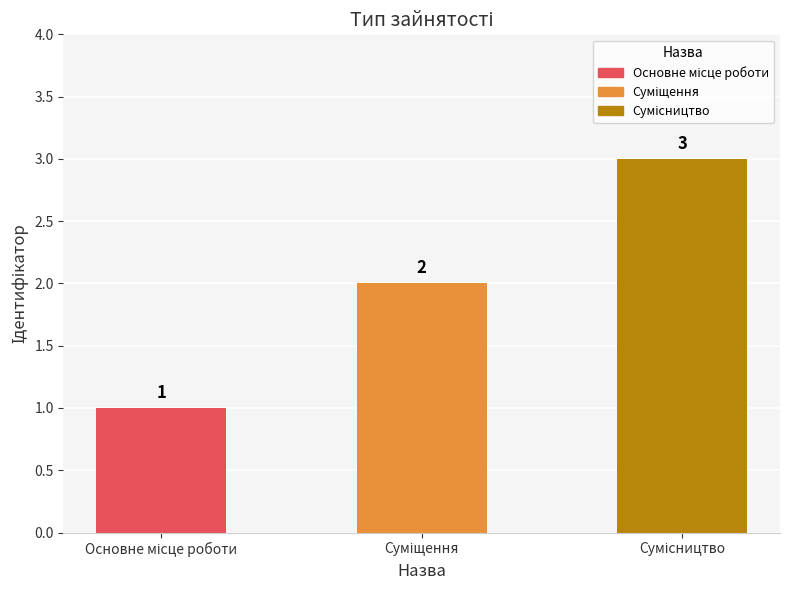

What is the value of the 3rd bar from the left?

3